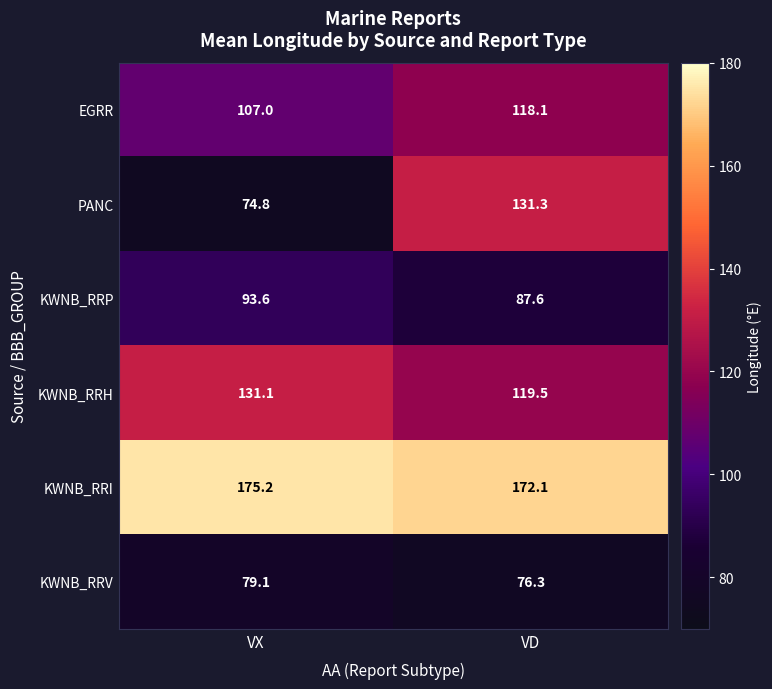

What is the spread (max minus min) of values at VD?

95.8